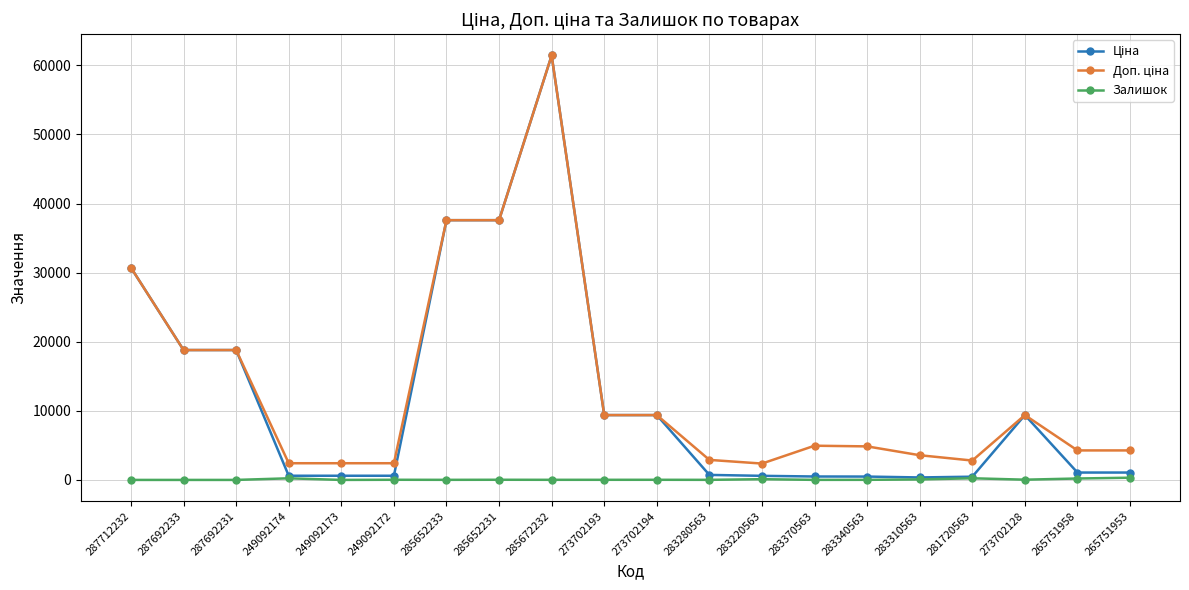

What is the label of the 12th point from the right?

285672232